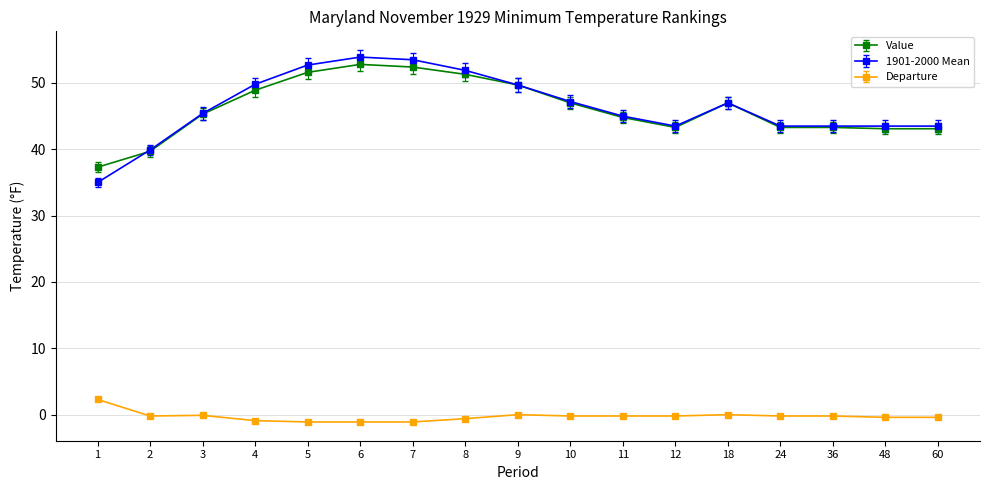

Which category has the lowest value in the Value series?

1